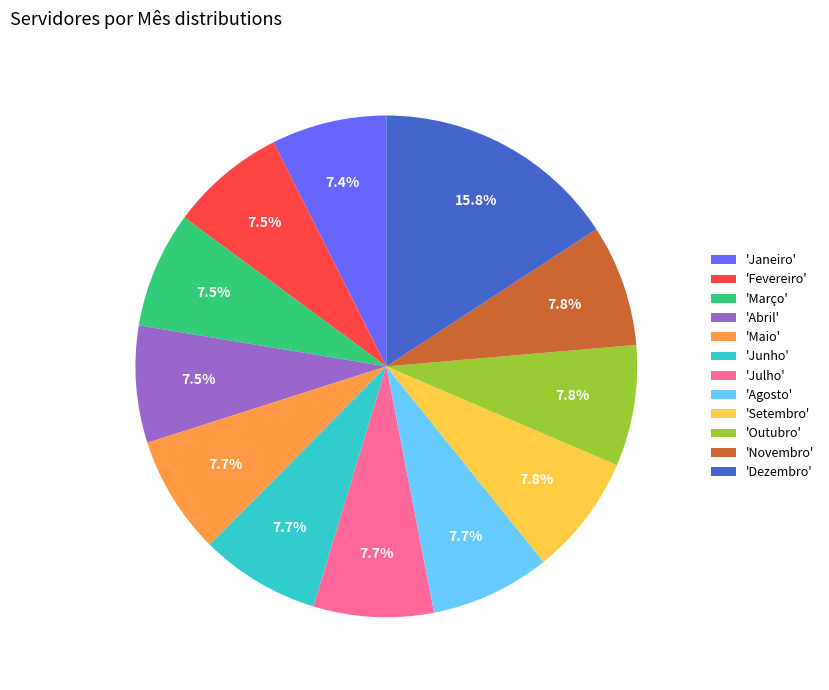

Does any single category account for the majority?

No